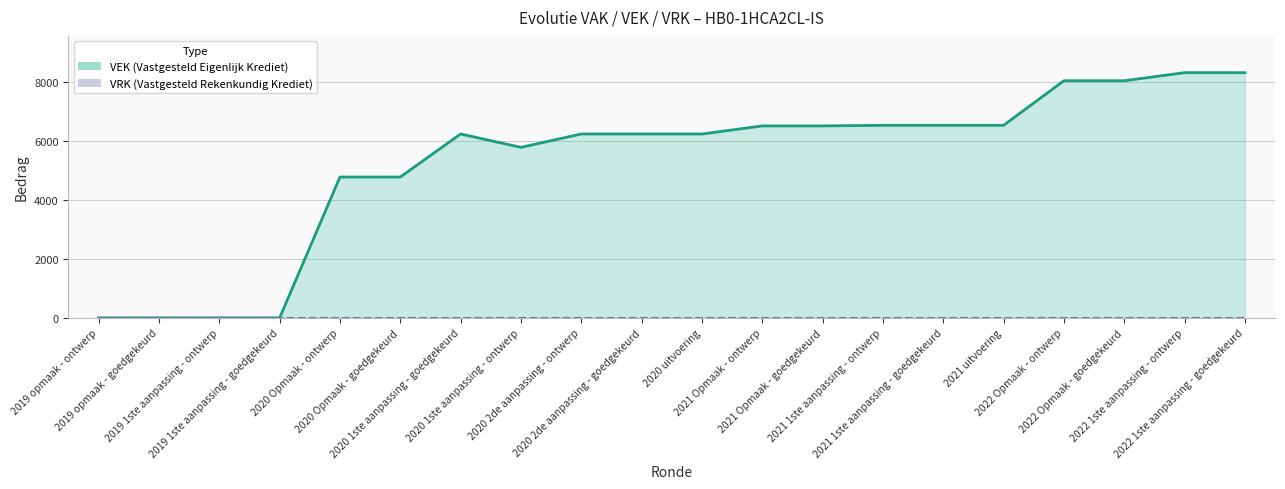

Reading right to left, extract all data points from this chart.

VEK line: 8312	8312	8038	8038	6527	6527	6527	6507	6507	6233	6233	6233	5780	6233	4774	4774	0	0	0	0
VRK line: 0	0	0	0	0	0	0	0	0	0	0	0	0	0	0	0	0	0	0	0